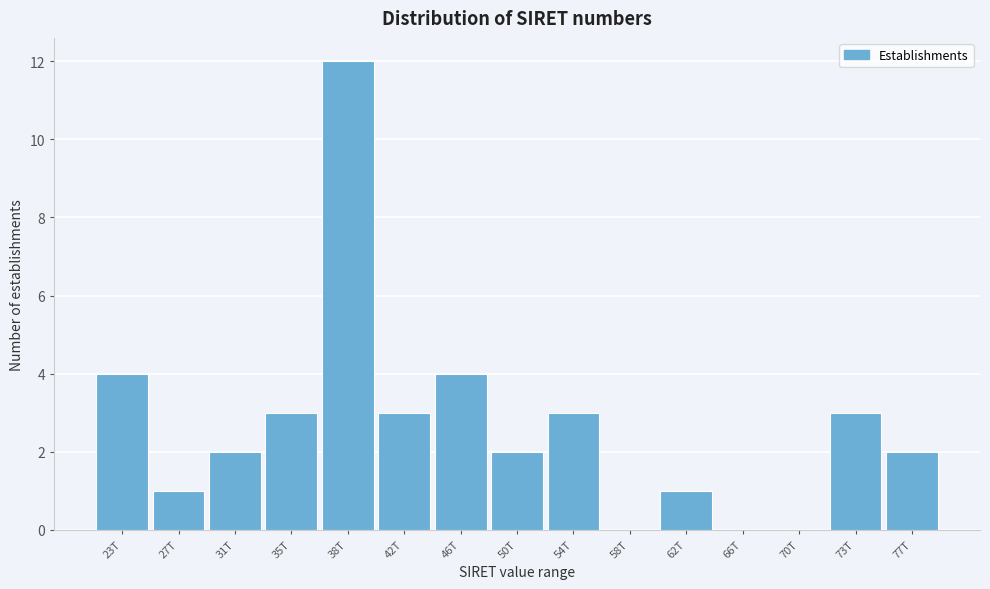

Reading left to right, list all the values displayed in this chart.

23T=4	27T=1	31T=2	35T=3	38T=12	42T=3	46T=4	50T=2	54T=3	58T=0	62T=1	66T=0	70T=0	73T=3	77T=2